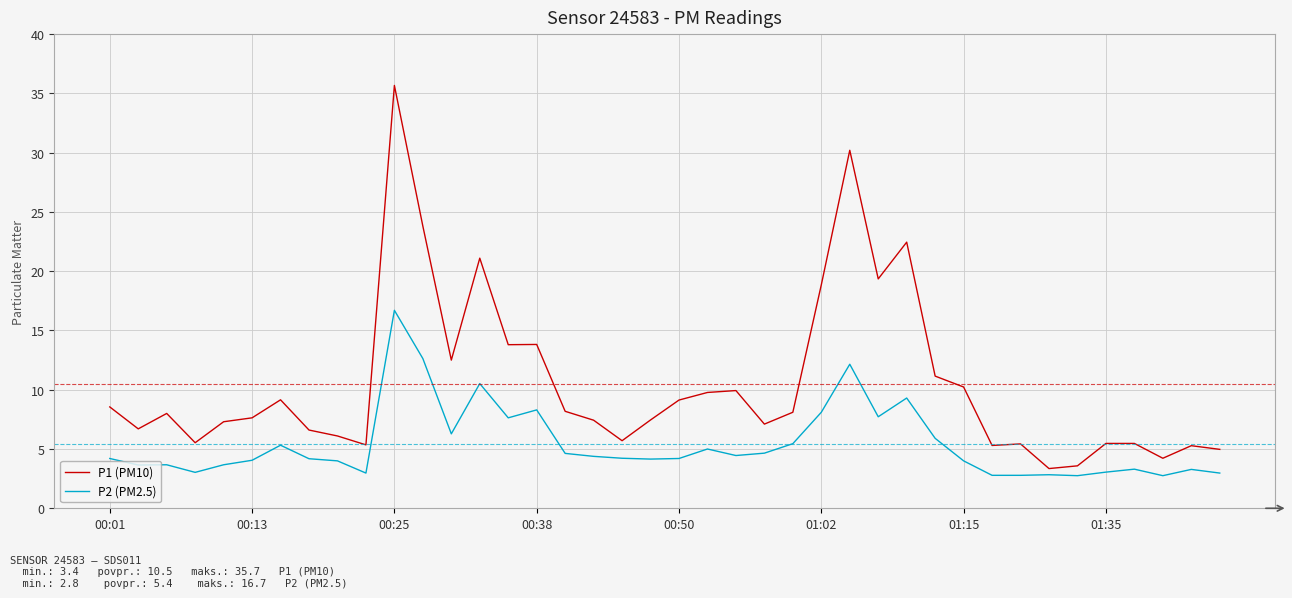

What is the maximum value shown in the chart?

35.7